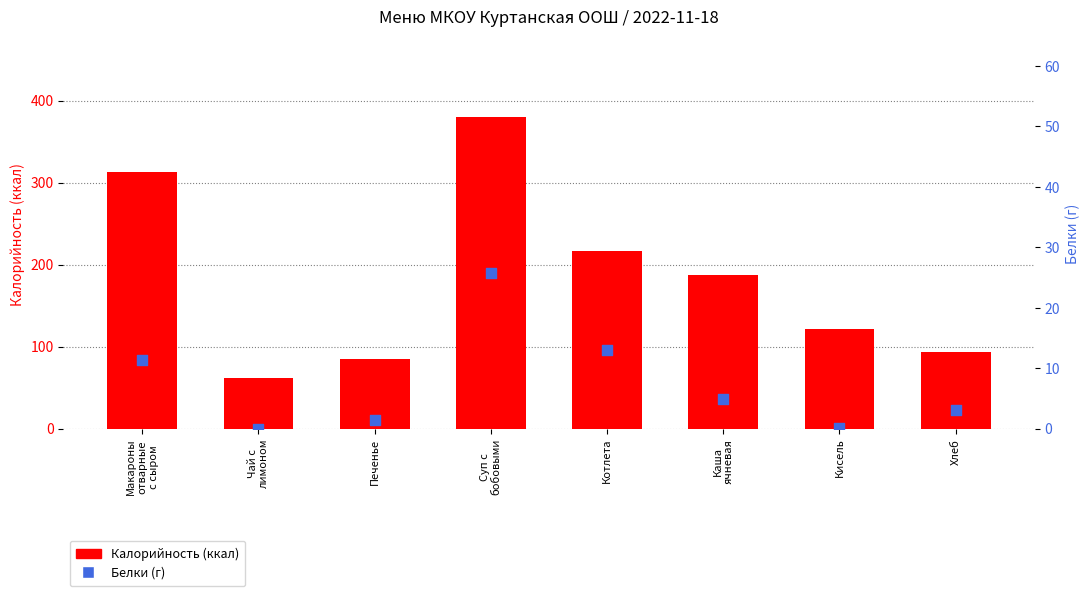

At how many categories does at least one series exceed 268?

2